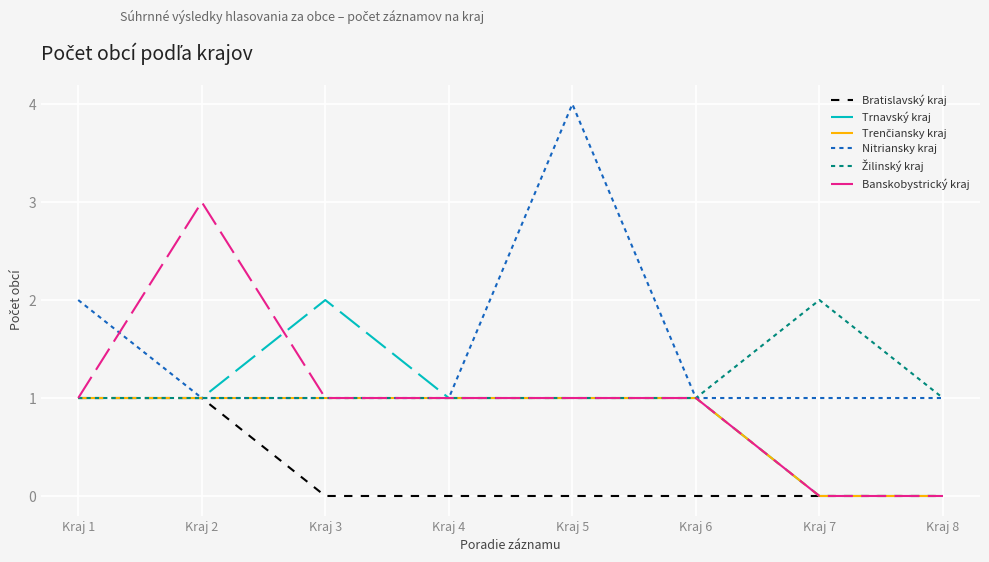

What is the total value across all series at Kraj 7?

3